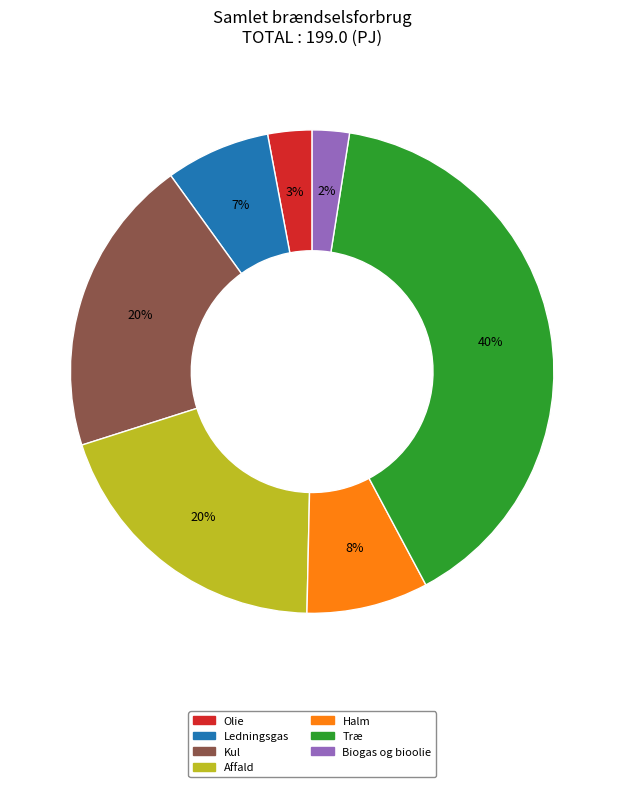

Between Ledningsgas and Halm, which is larger?

Halm